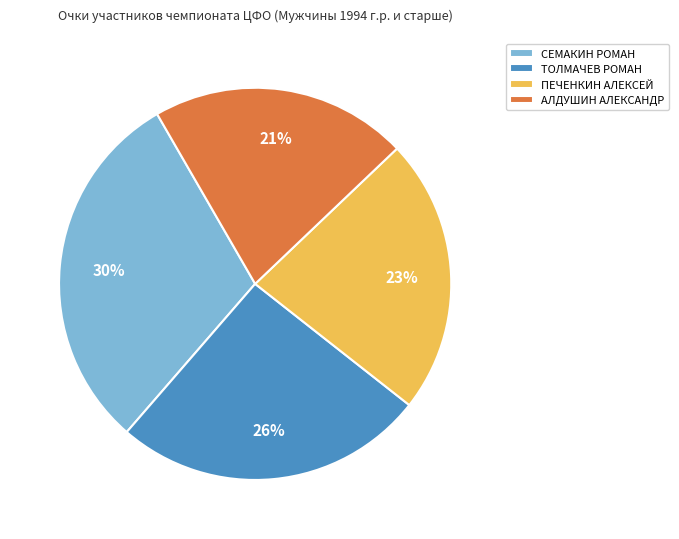

Is ПЕЧЕНКИН АЛЕКСЕЙ the majority of the pie?

No